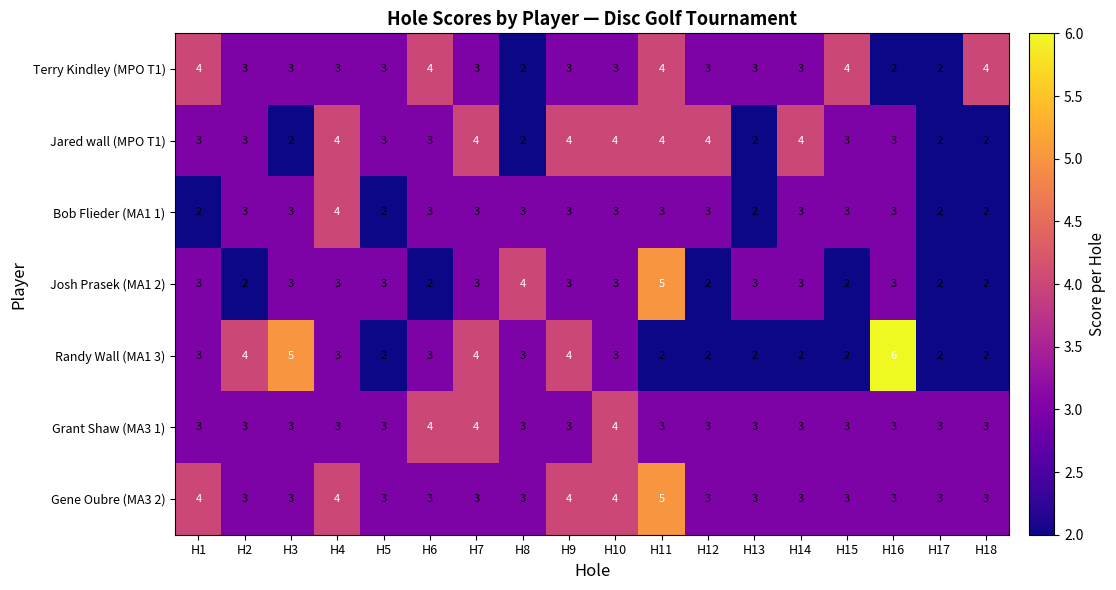

What is the minimum value shown in the chart?

2